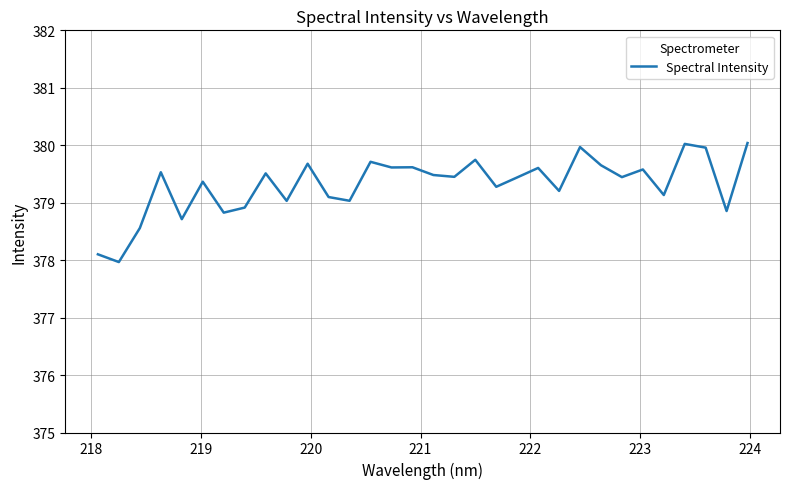

What is the greatest value displayed?

380.0